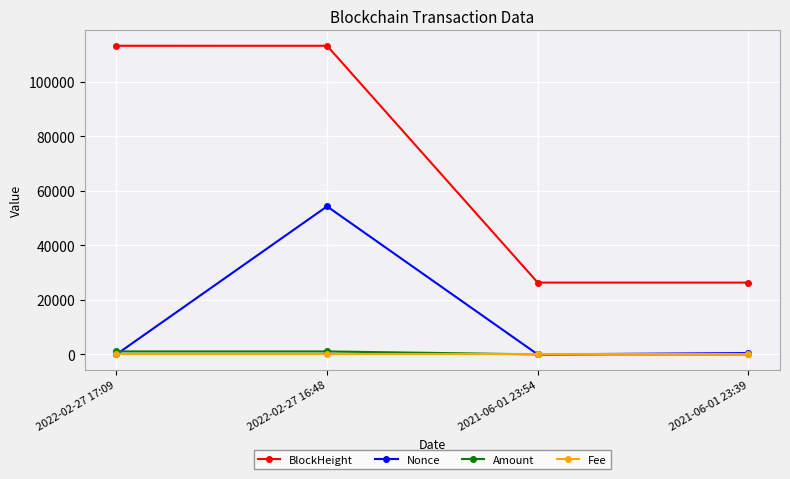

At which label does BlockHeight first exceed 113087?

2022-02-27 17:09